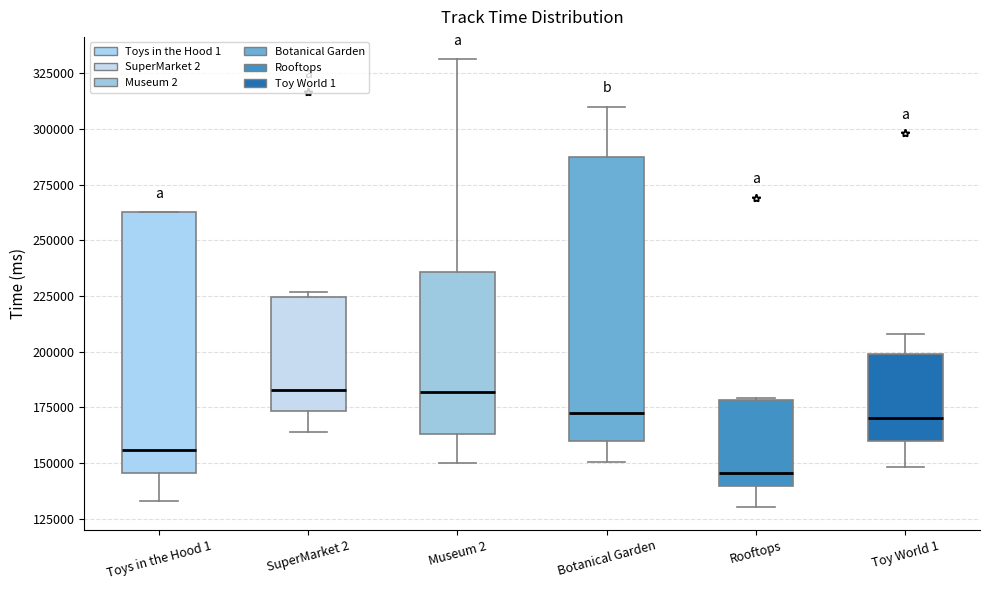

Which box is the tallest, from its lower edge to its upper edge?

Botanical Garden